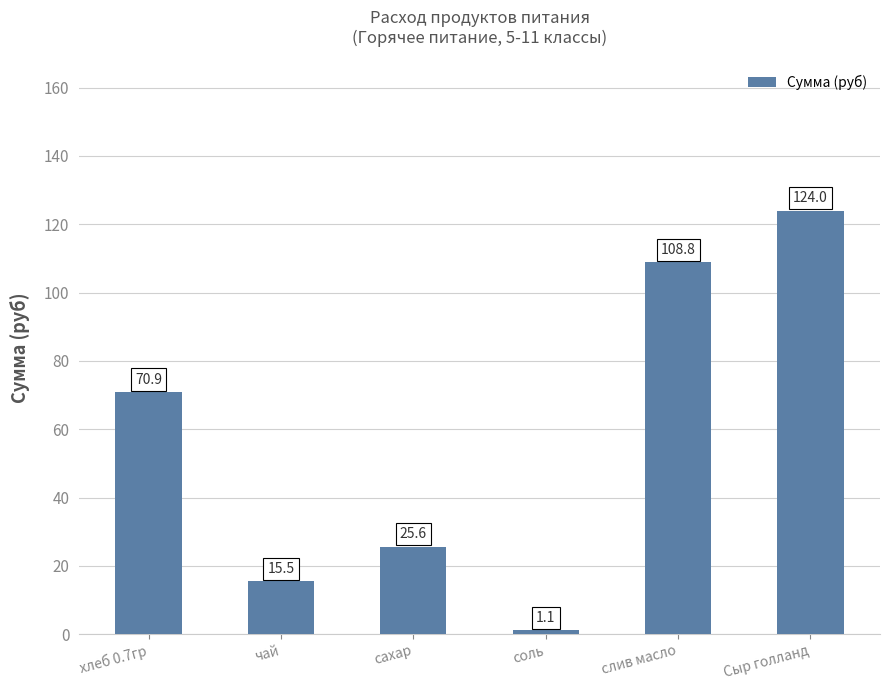

Where does the data first go above 70?

хлеб 0.7гр